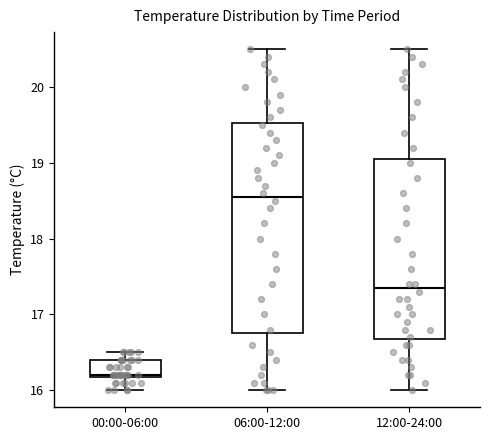

Which box is the tallest, from its lower edge to its upper edge?

06:00-12:00